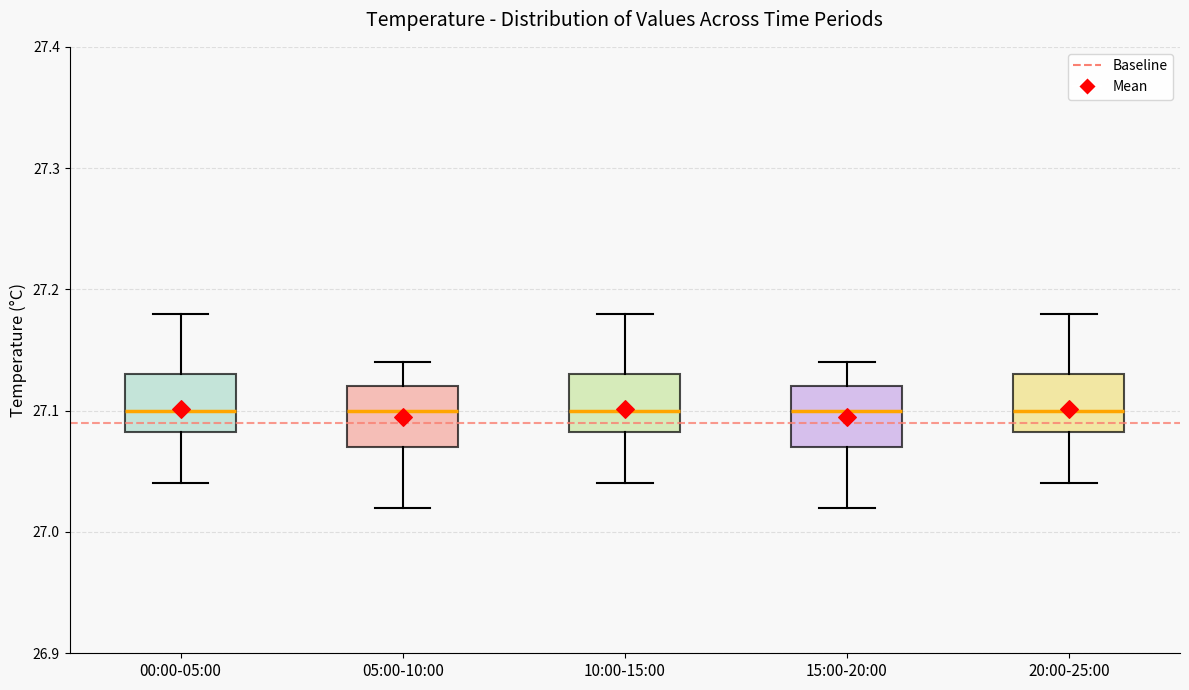

Where does the upper whisker of the box for 20:00-25:00 end on the y-axis? The values are not printed on the chart, so give them approximately, as read against the axis.

27.18